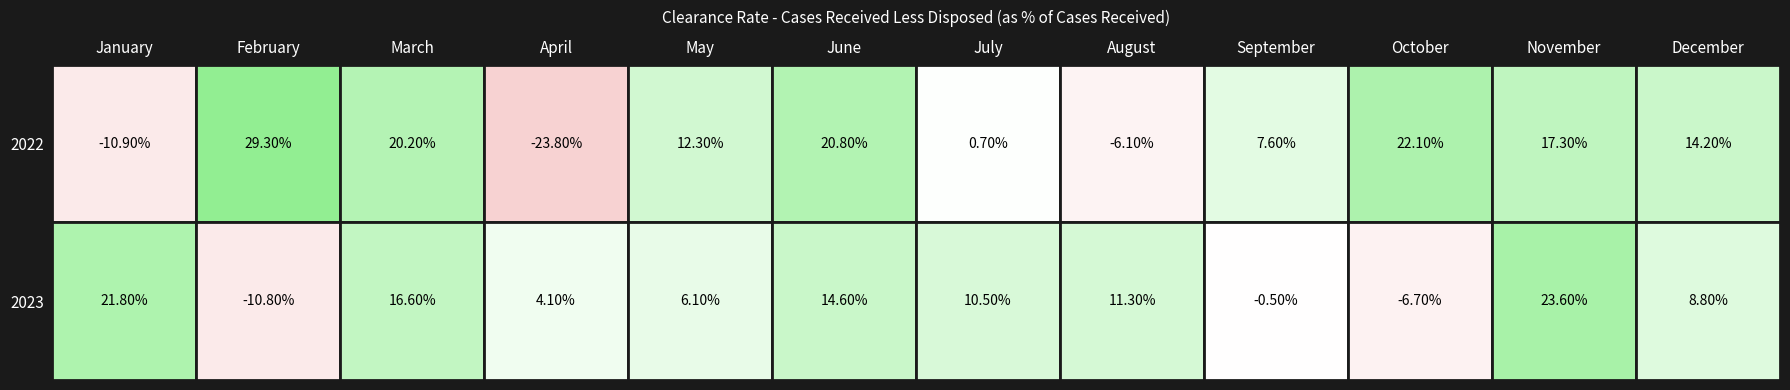

Reading left to right, list all the values displayed in this chart.

2022: January=-0.1	February=0.3	March=0.2	April=-0.2	May=0.1	June=0.2	July=0.0	August=-0.1	September=0.1	October=0.2	November=0.2	December=0.1
2023: January=0.2	February=-0.1	March=0.2	April=0.0	May=0.1	June=0.1	July=0.1	August=0.1	September=-0.0	October=-0.1	November=0.2	December=0.1